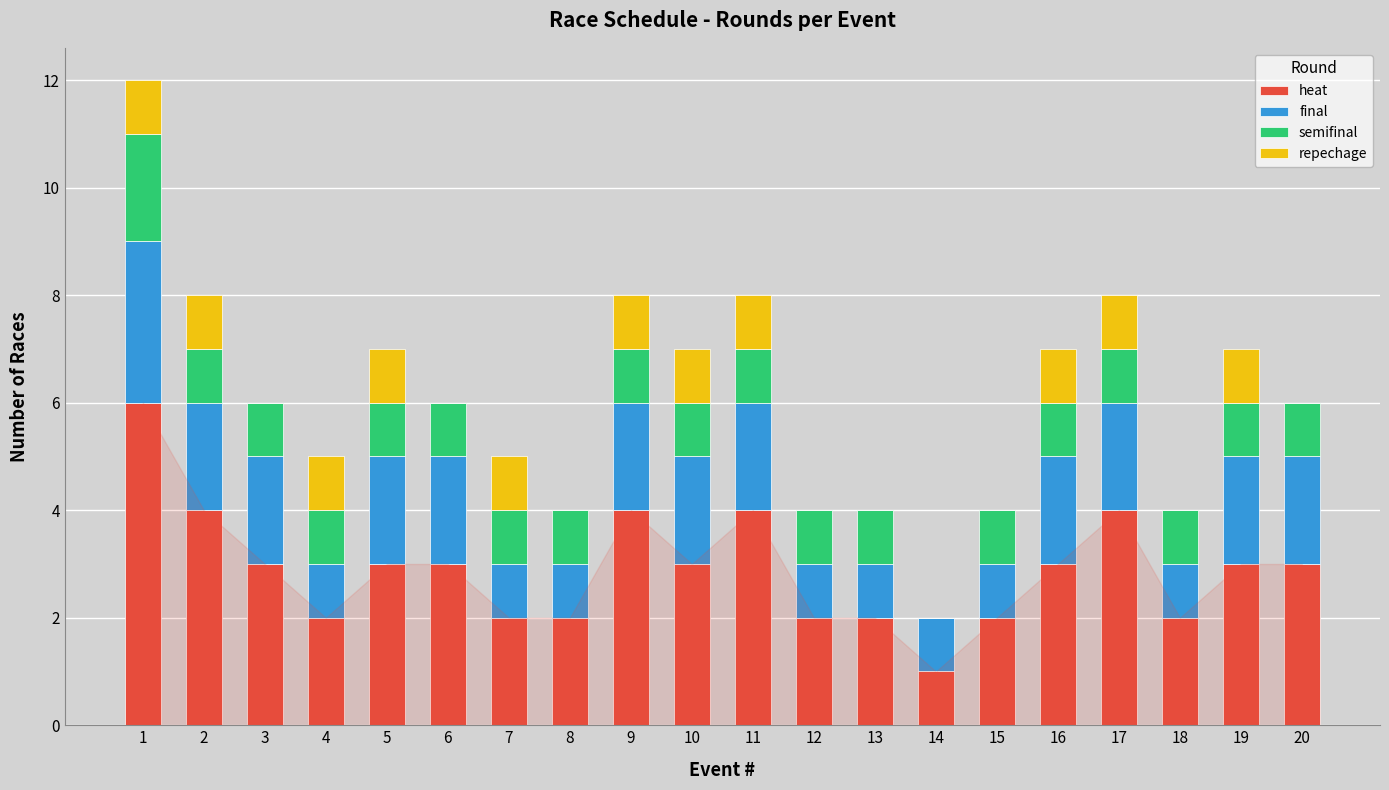

Count the number of categories in the chart.

20